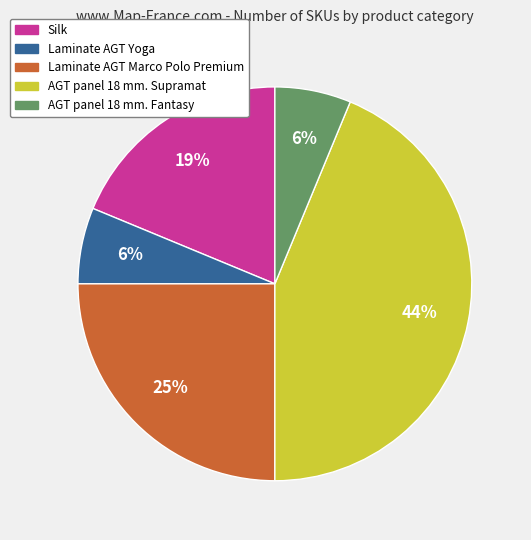

What is the ratio of the value at AGT panel 18 mm. Fantasy to the value at Laminate AGT Yoga?

1.0